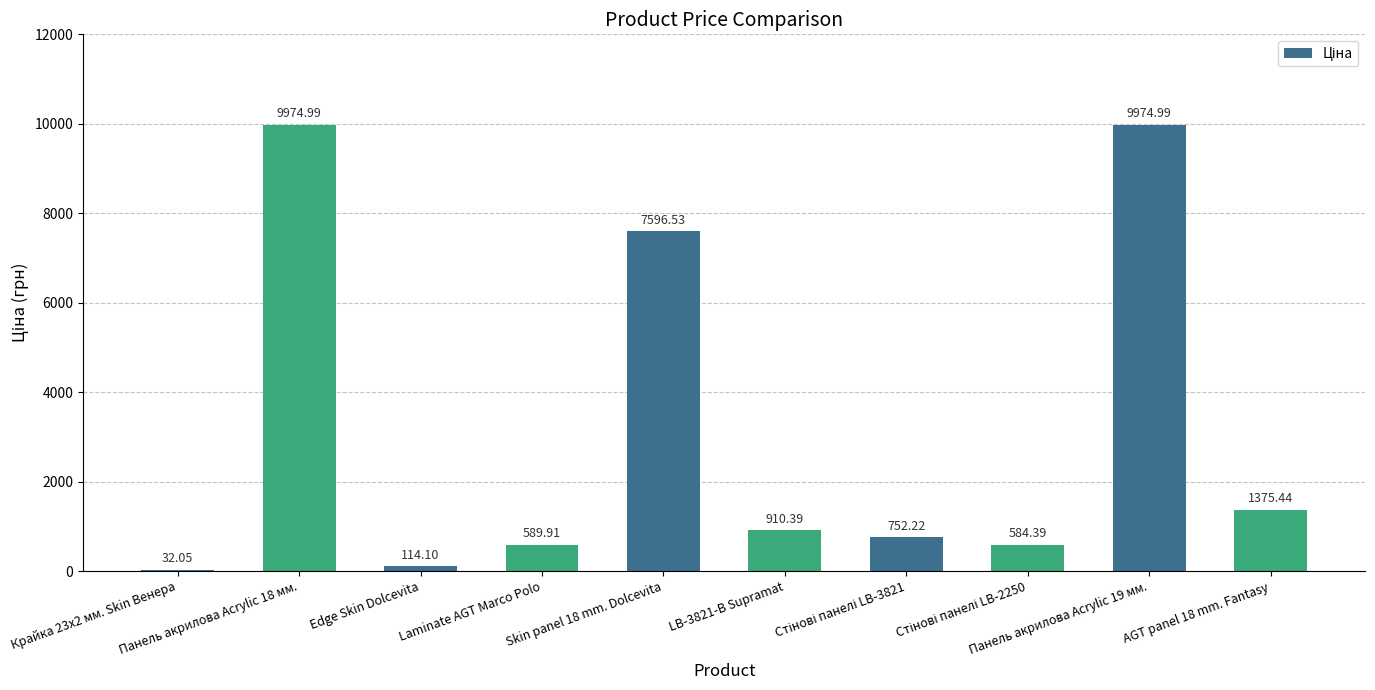

Count the number of values greater than 910.

5